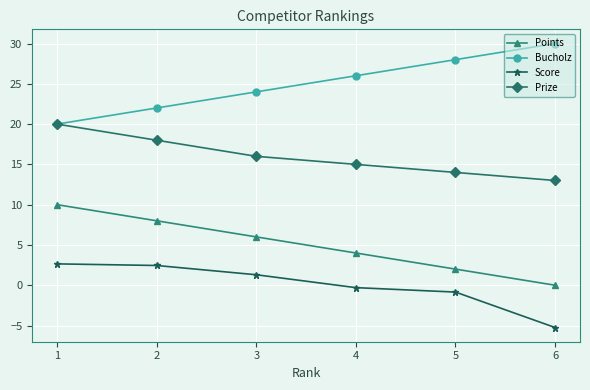

True or false: Points has a value of 0.5 at 5.

False